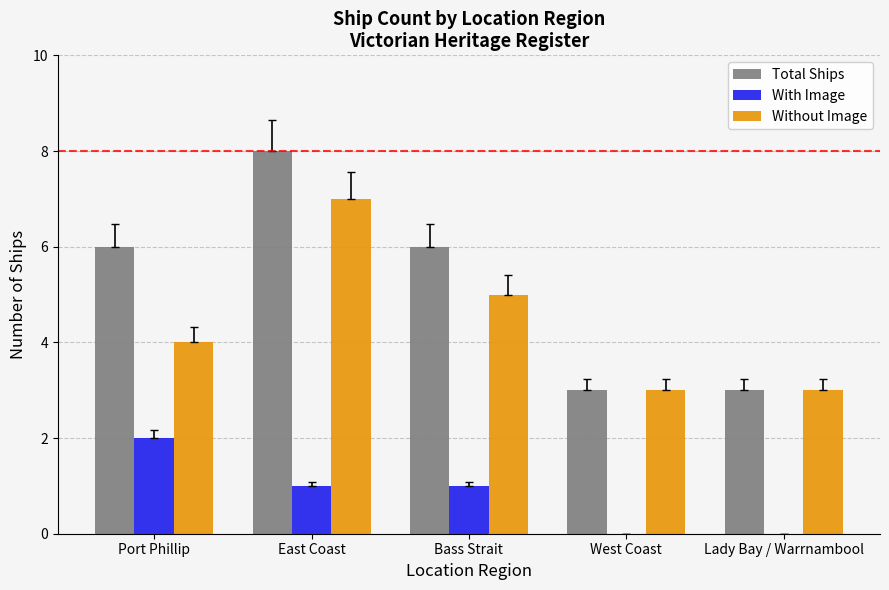

What is the sum of the Total Ships values at Bass Strait and West Coast?

9